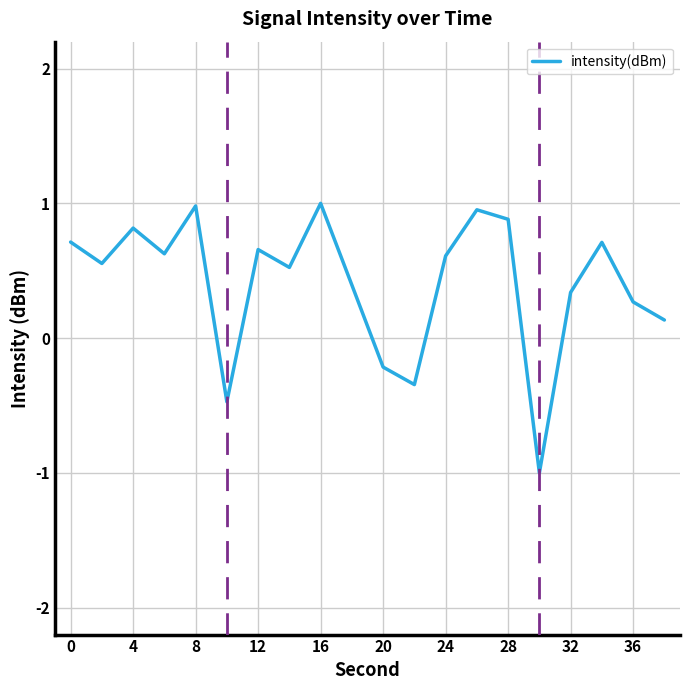

What is the sum of all values?

8.1